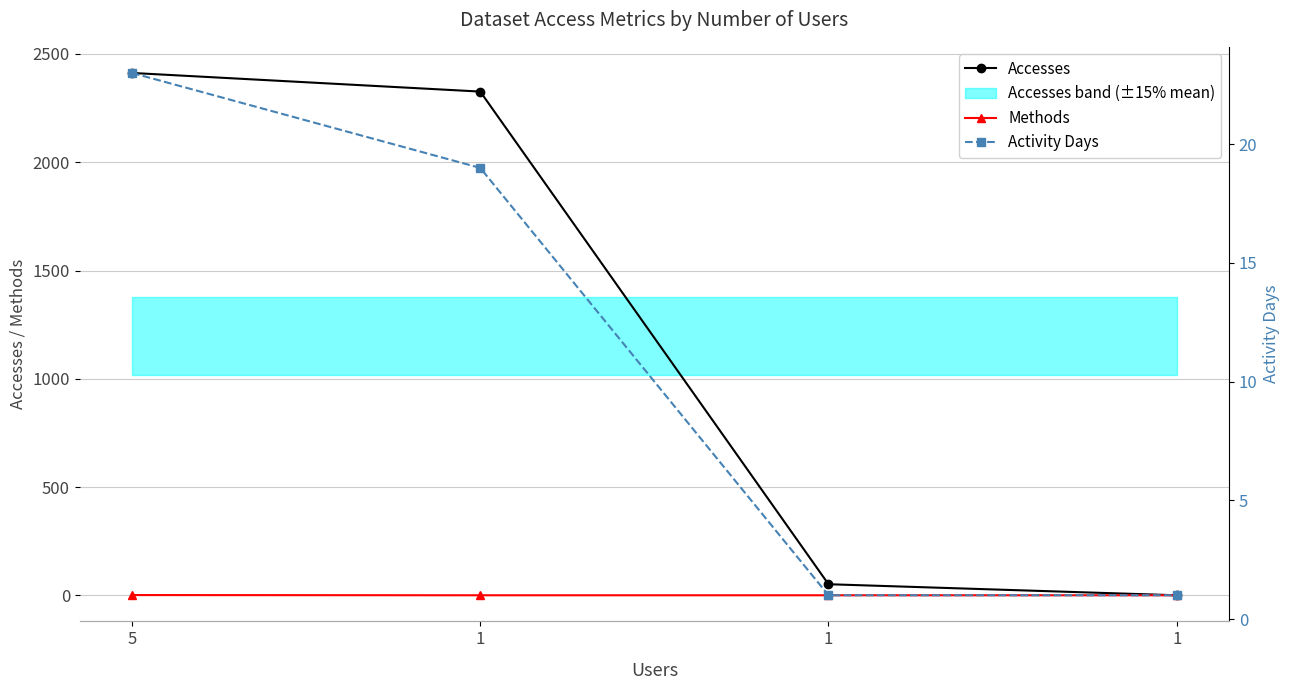

Which series has the widest spread of values?

Accesses